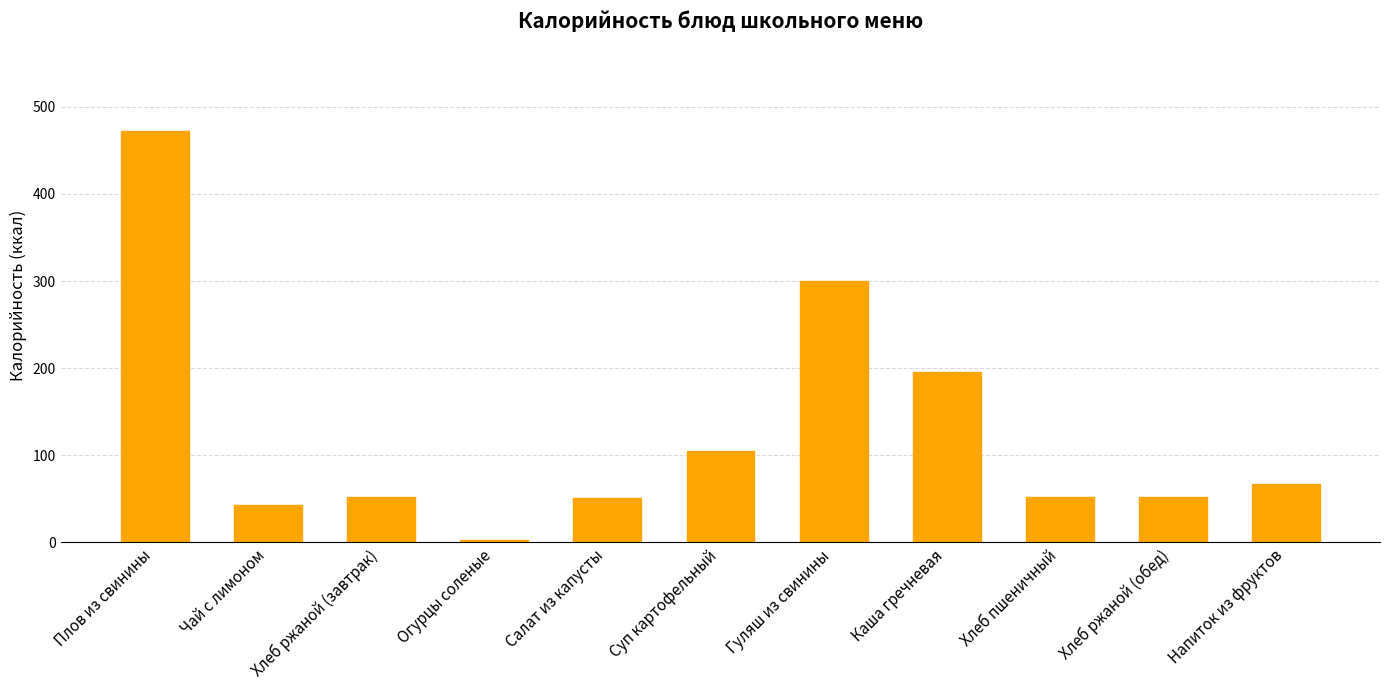

What is the difference between the values at Огурцы соленые and Хлеб ржаной (обед)?

48.7